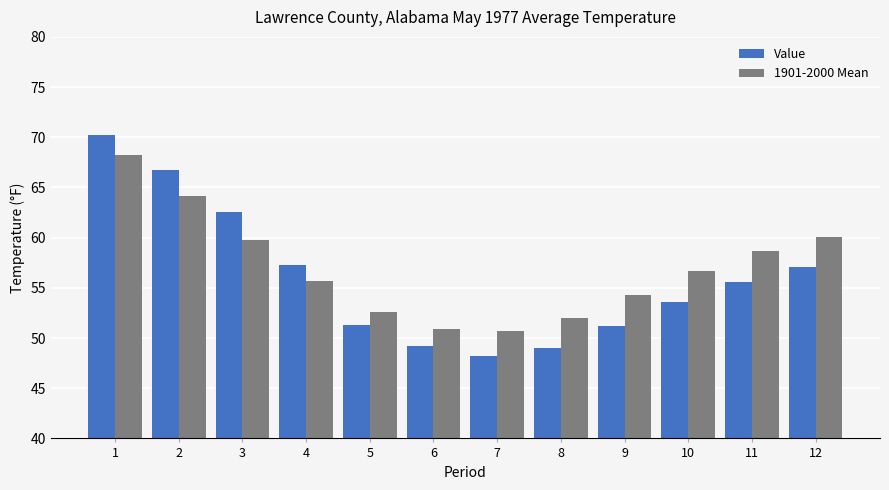

Does the chart contain any negative values?

No